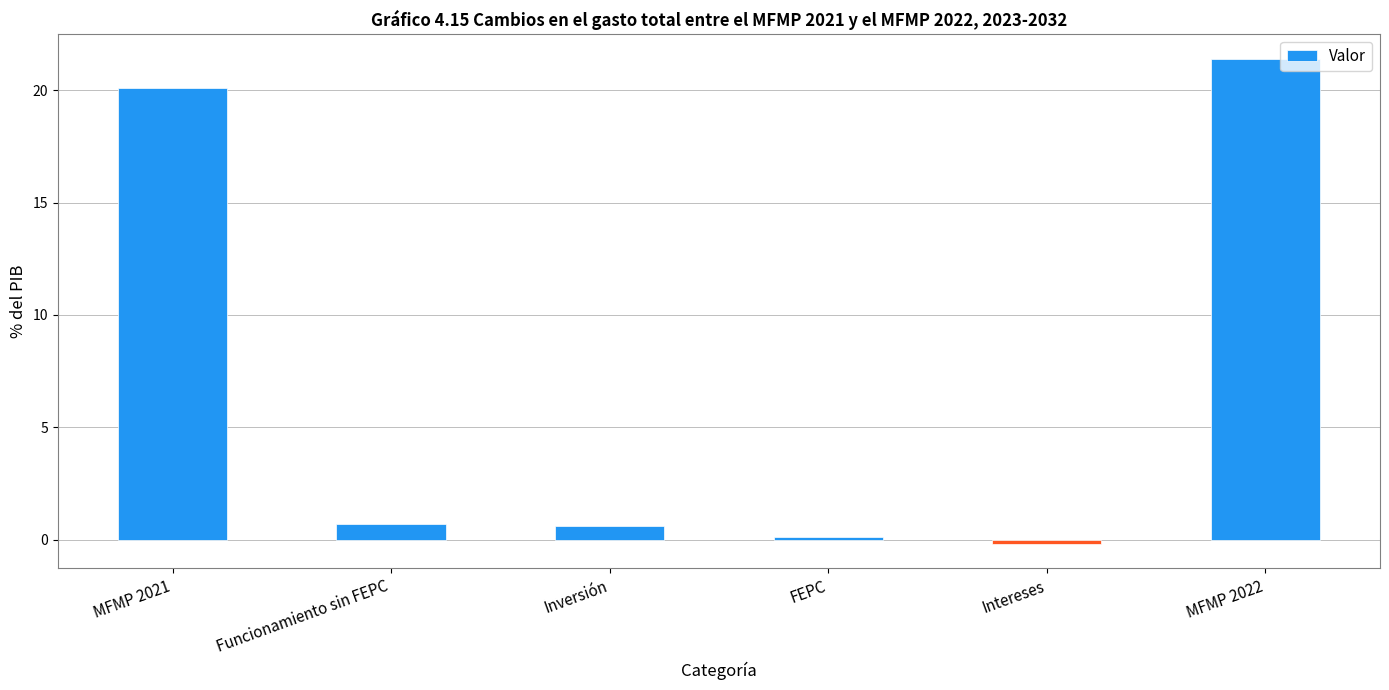

Is it true that the value at Intereses is -0.2?

True